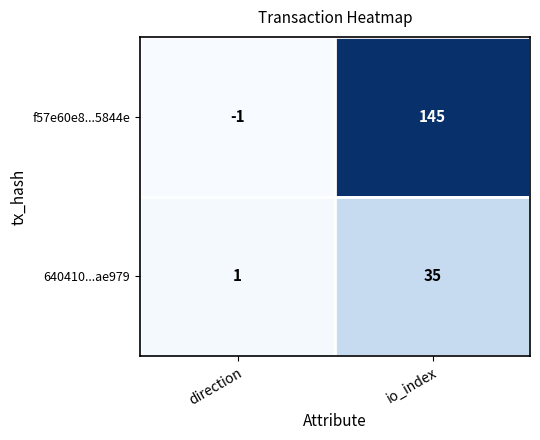

What is the difference between the highest and lowest values at io_index?

110